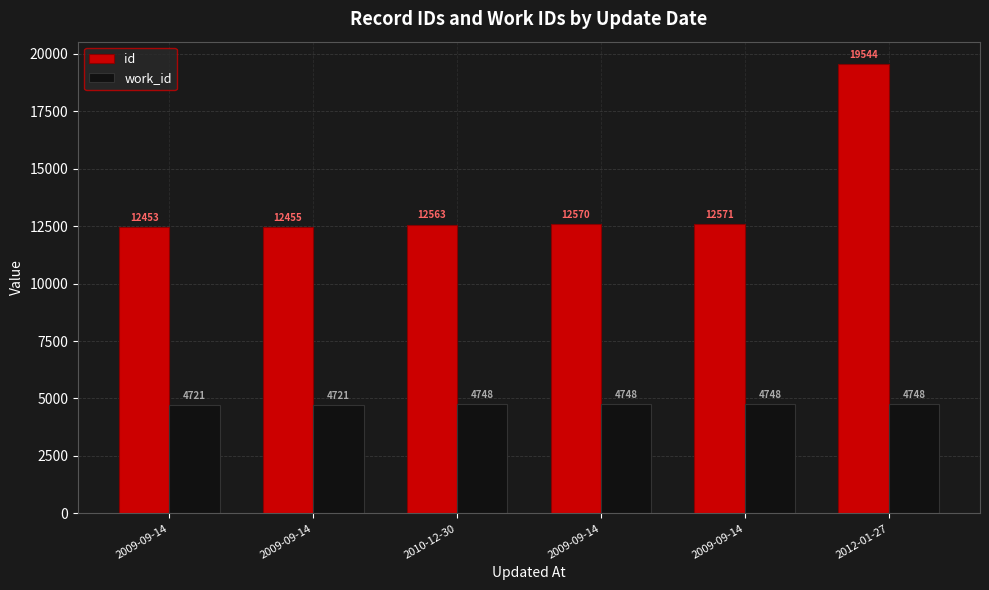

List the series in order of their overall mean, highest first.

id, work_id